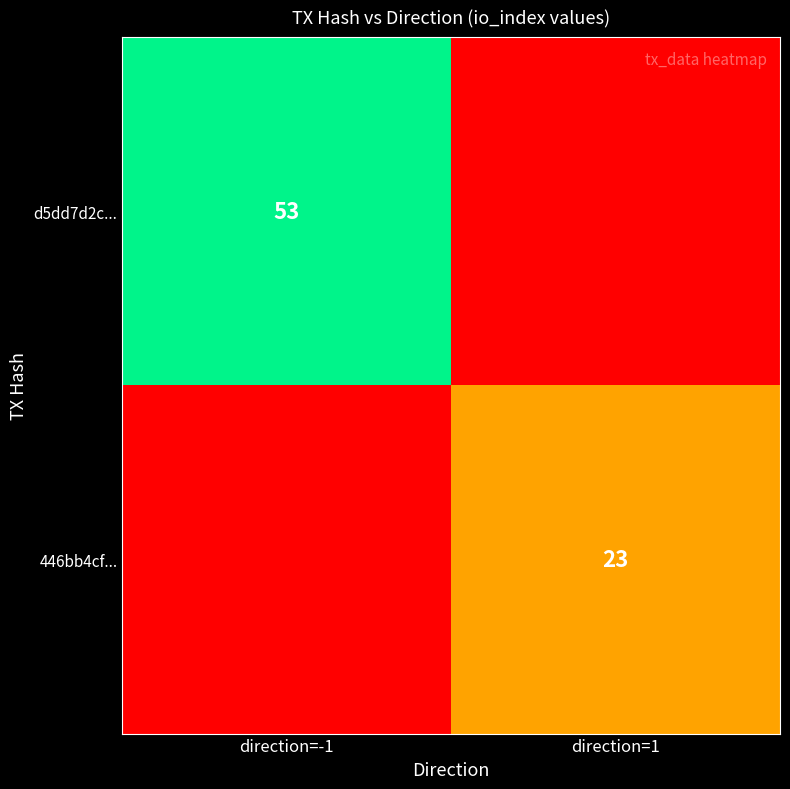

Is it true that d5dd7d2c... equals 53 at direction=-1?

True